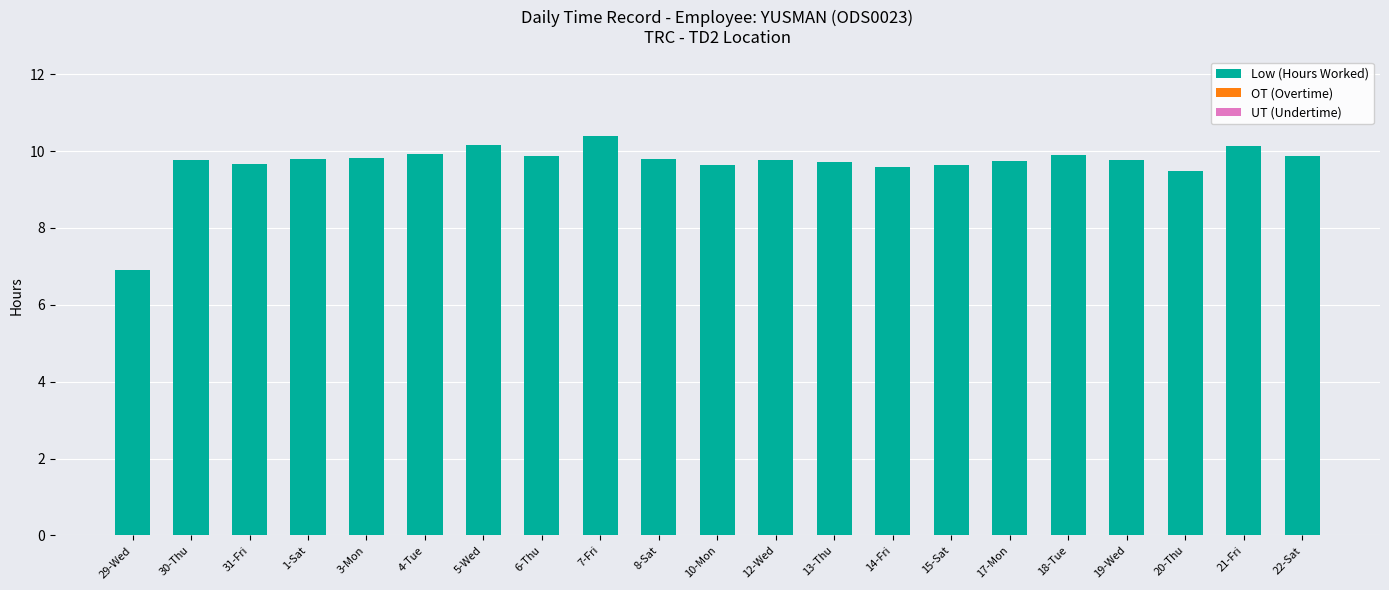

At which category does the chart reach its minimum across all series?

29-Wed